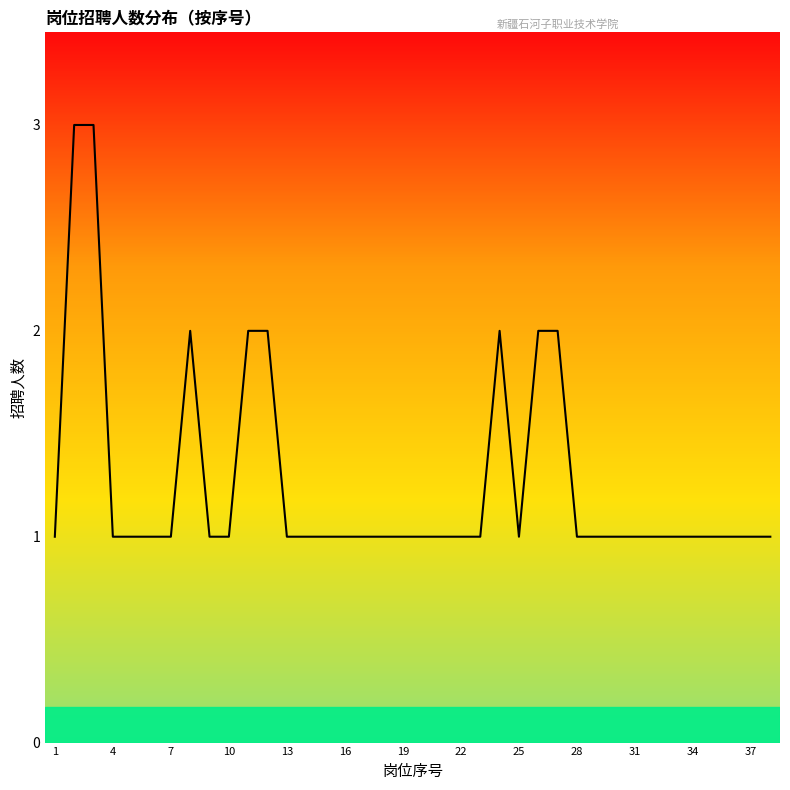

What is the greatest value displayed?

3